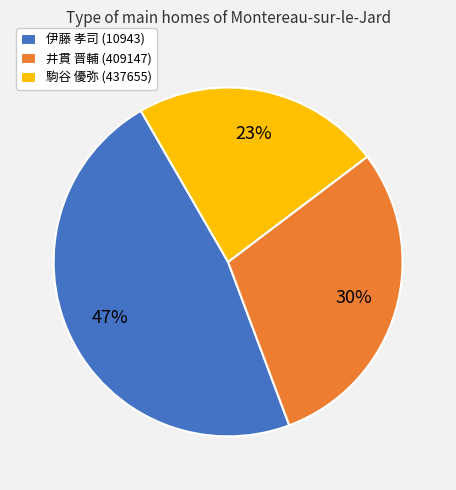

To the nearest percent, what is the difference between the largest and smallest slice percentages?

24%